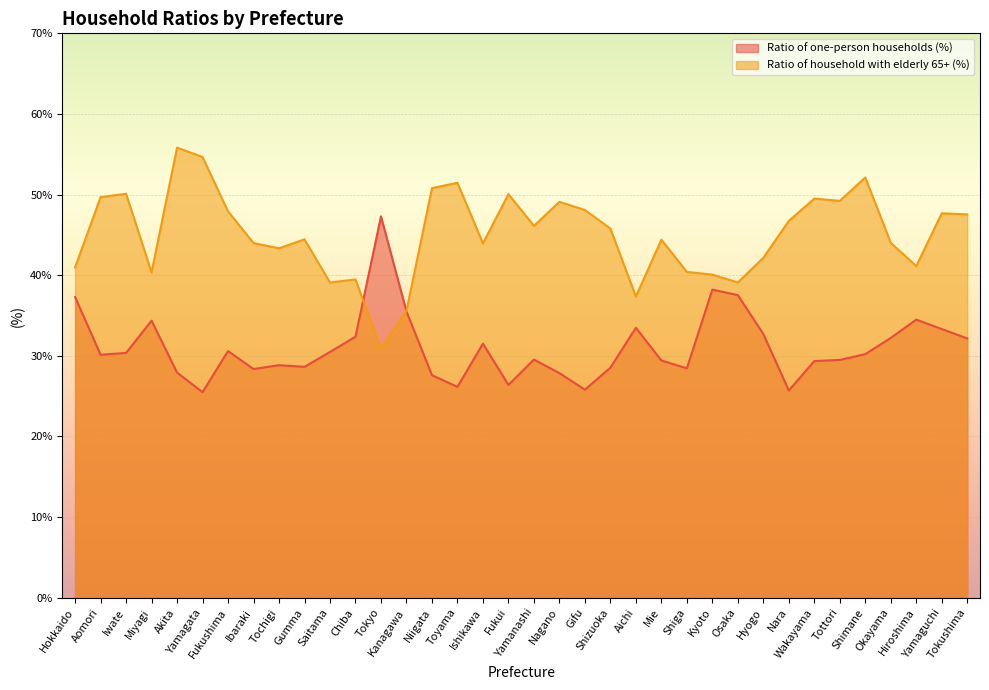

Which has a higher value, Aomori or Tokushima?

Tokushima